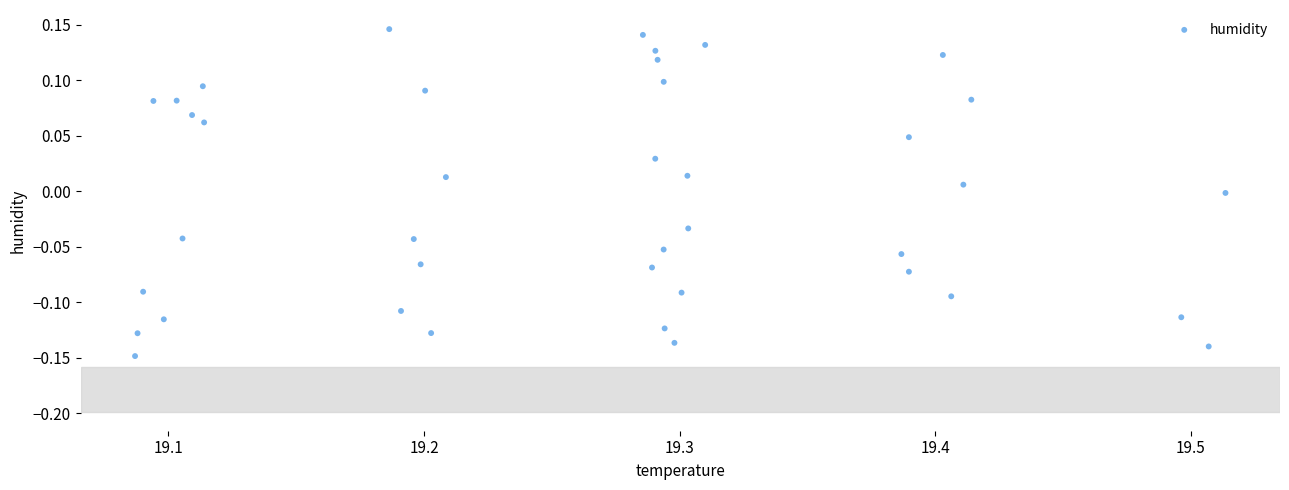

What is the range of Y values (max minus min)?

0.3